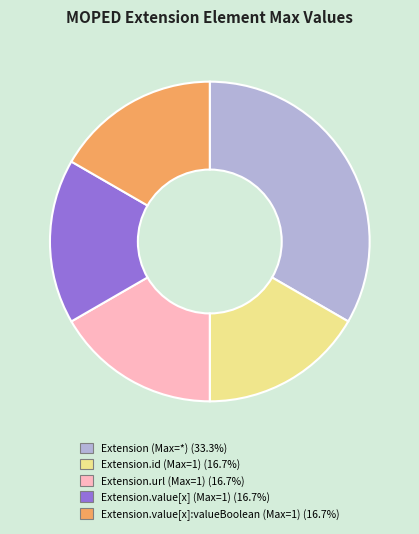

Does any single category account for the majority?

No